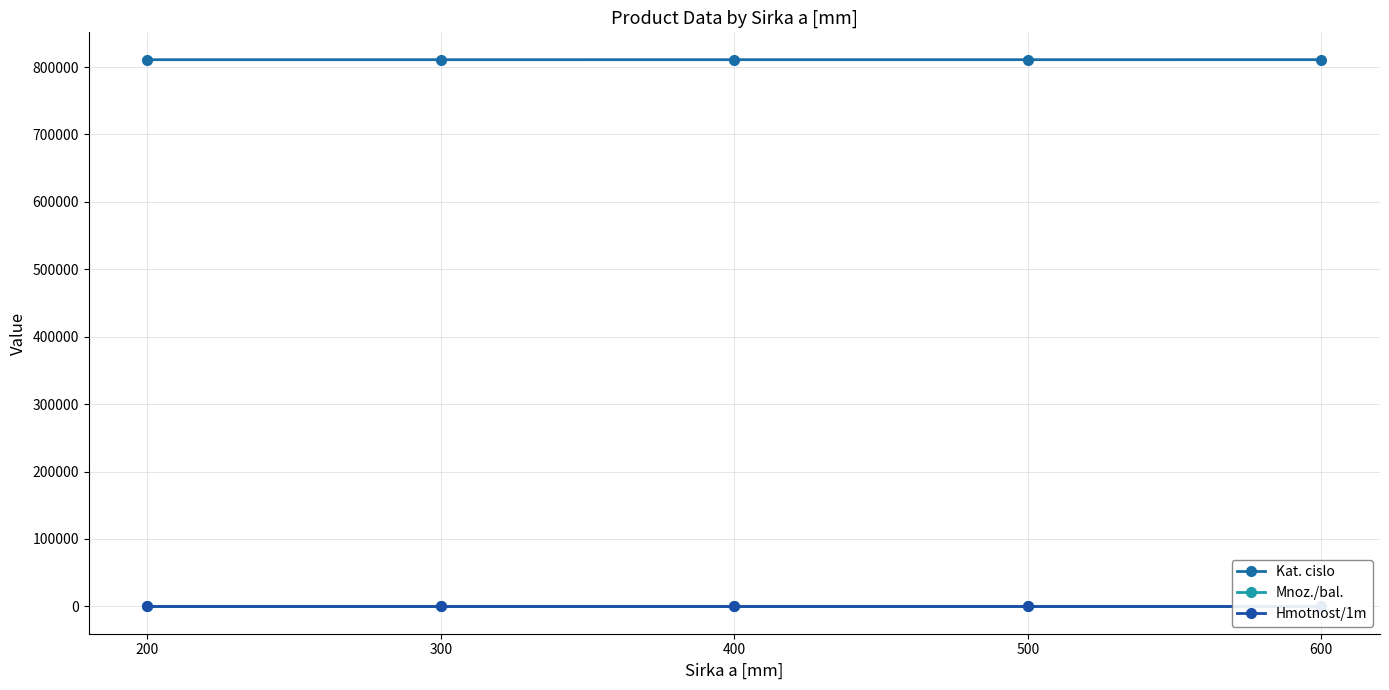

Which label corresponds to the largest value in the chart?

600